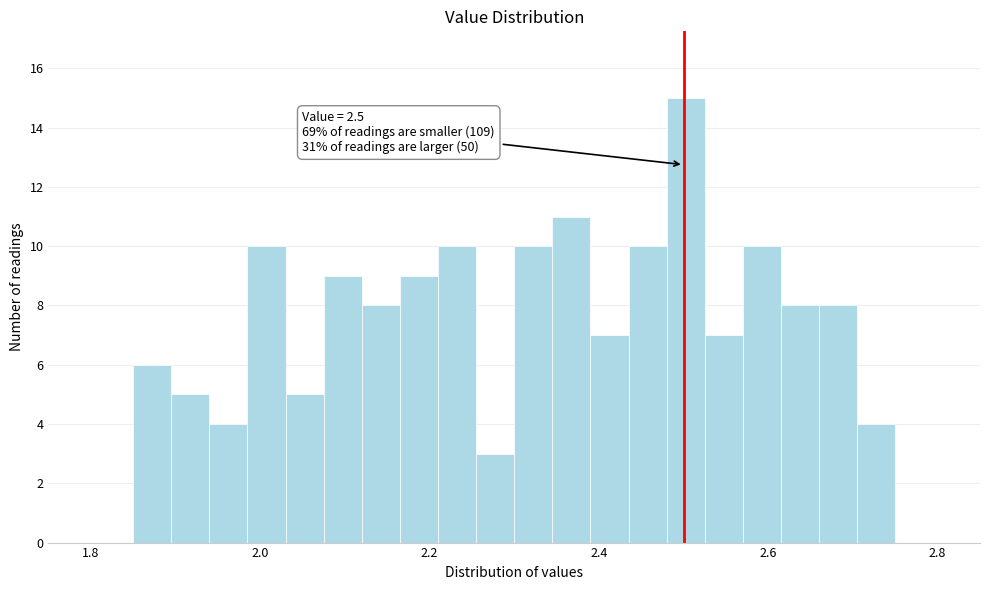

Read against the x-axis, roughly where is the centre of the tallest bar?

2.50